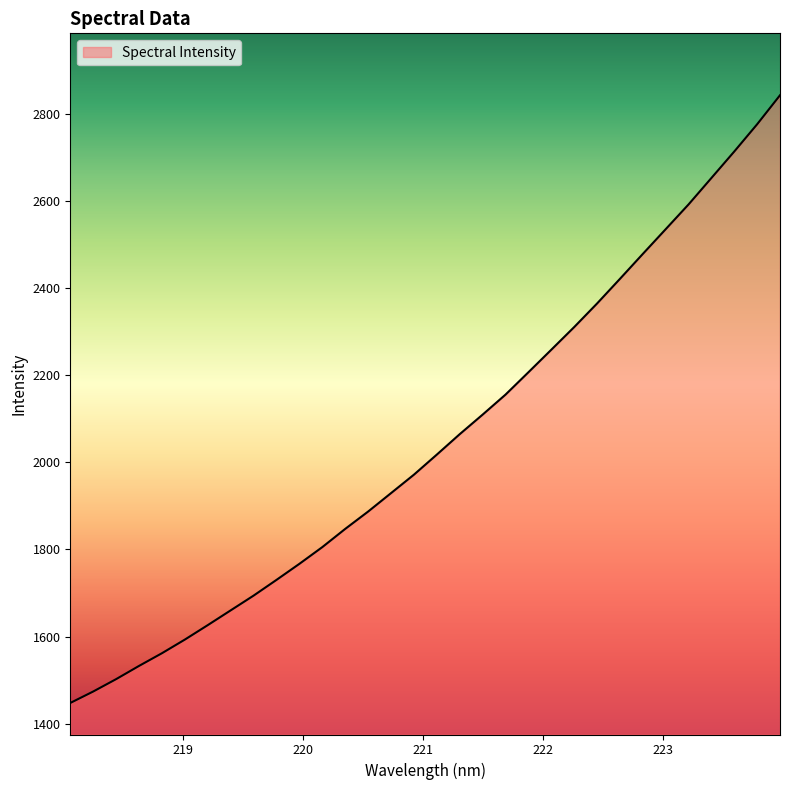

What is the maximum value shown in the chart?

2842.7